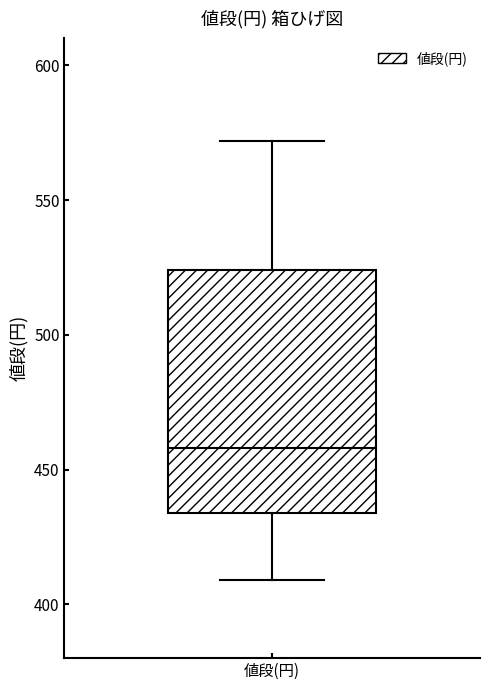

Transcribe this box plot: give where the median line is, the range the box spans, and where the two whiskers end, as read against the y-axis. The values are not printed on the chart, so give them approximately, as read against the axis.

median 460, box 435 to 525, whiskers 410 to 570